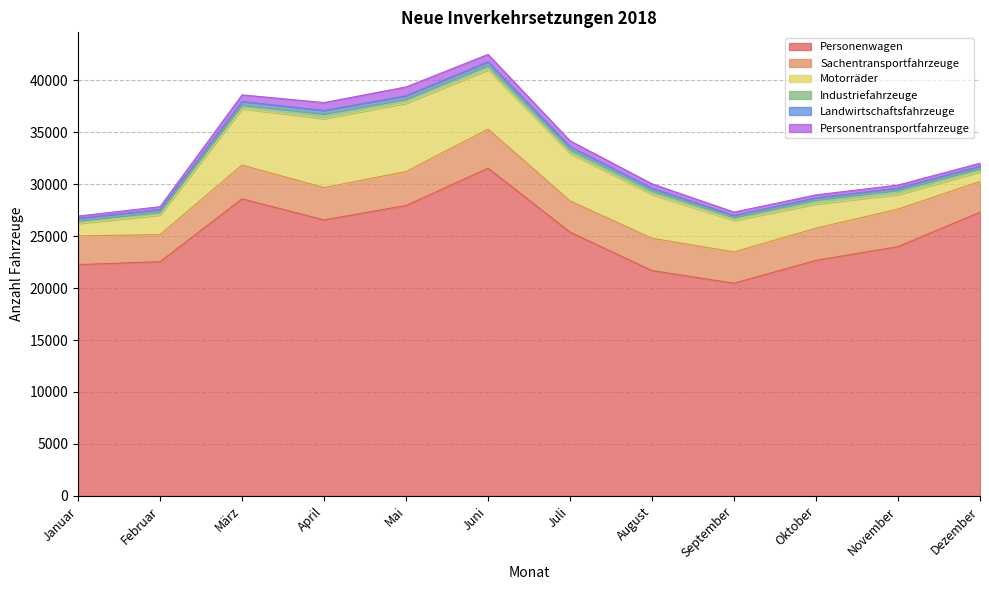

Between November and Mai, which is larger?

Mai